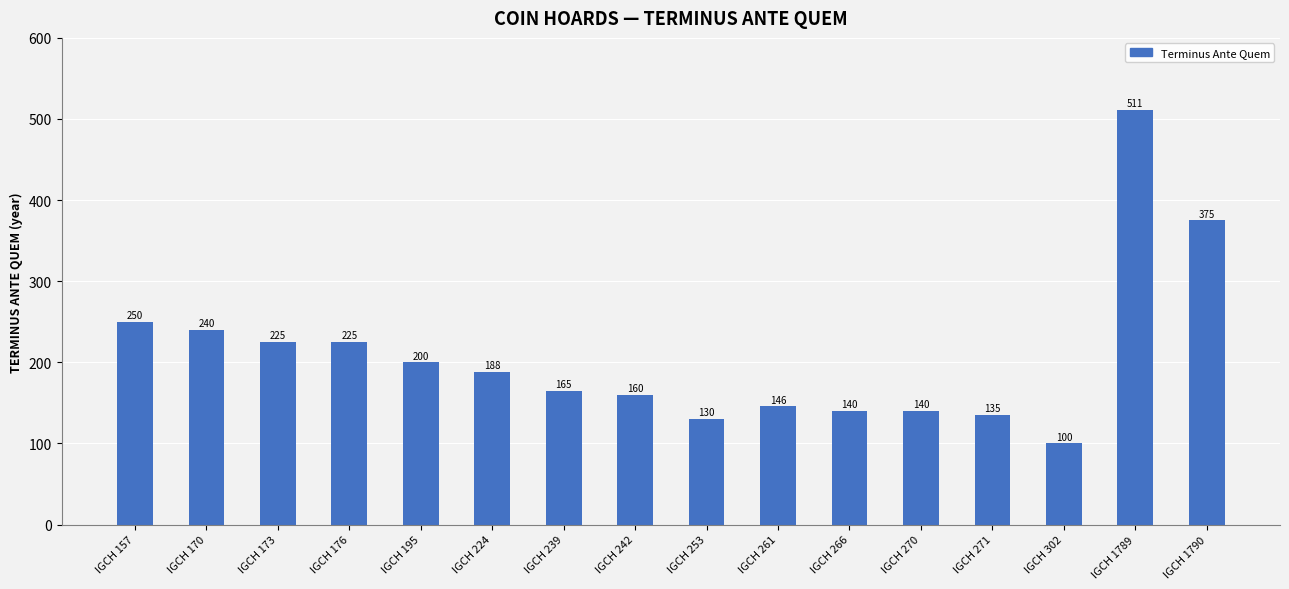

What is the sum of the values at IGCH 176 and IGCH 239?

390